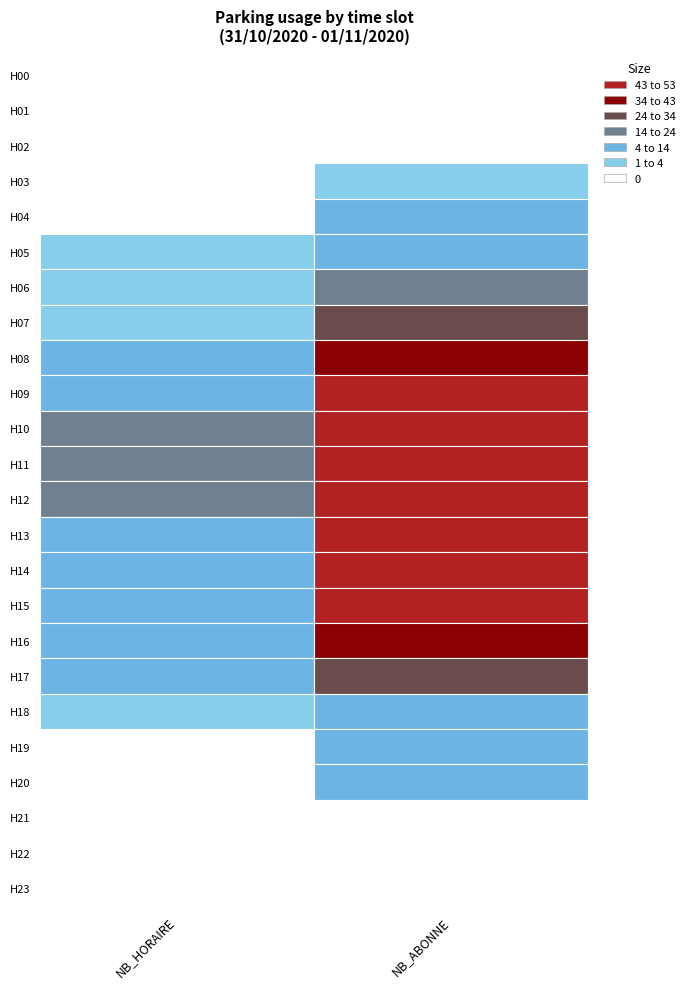

True or false: NB_HORAIRE has a value of 0 at 23.

True